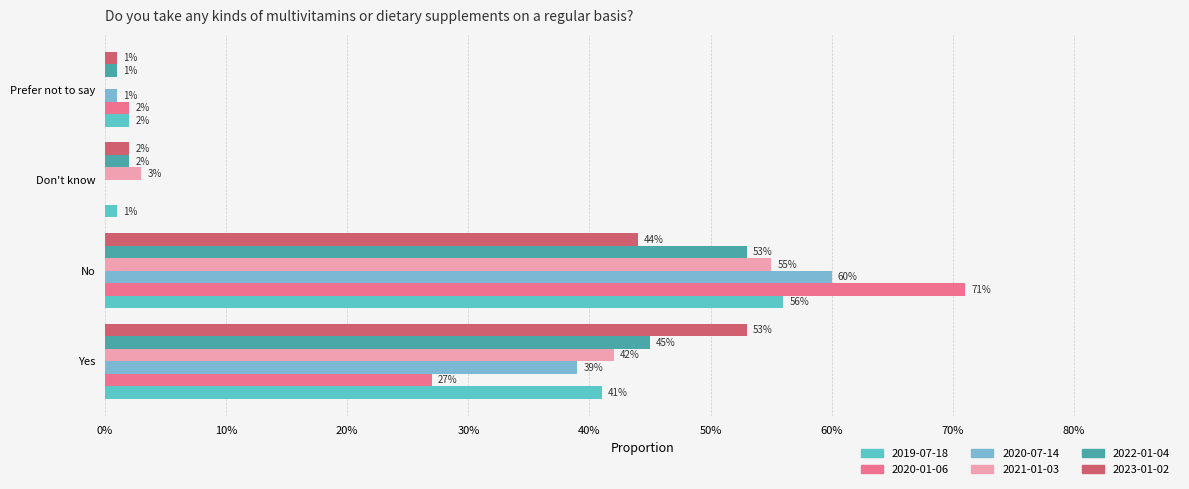

Are the bars grouped side by side (vs. stacked)?

Yes